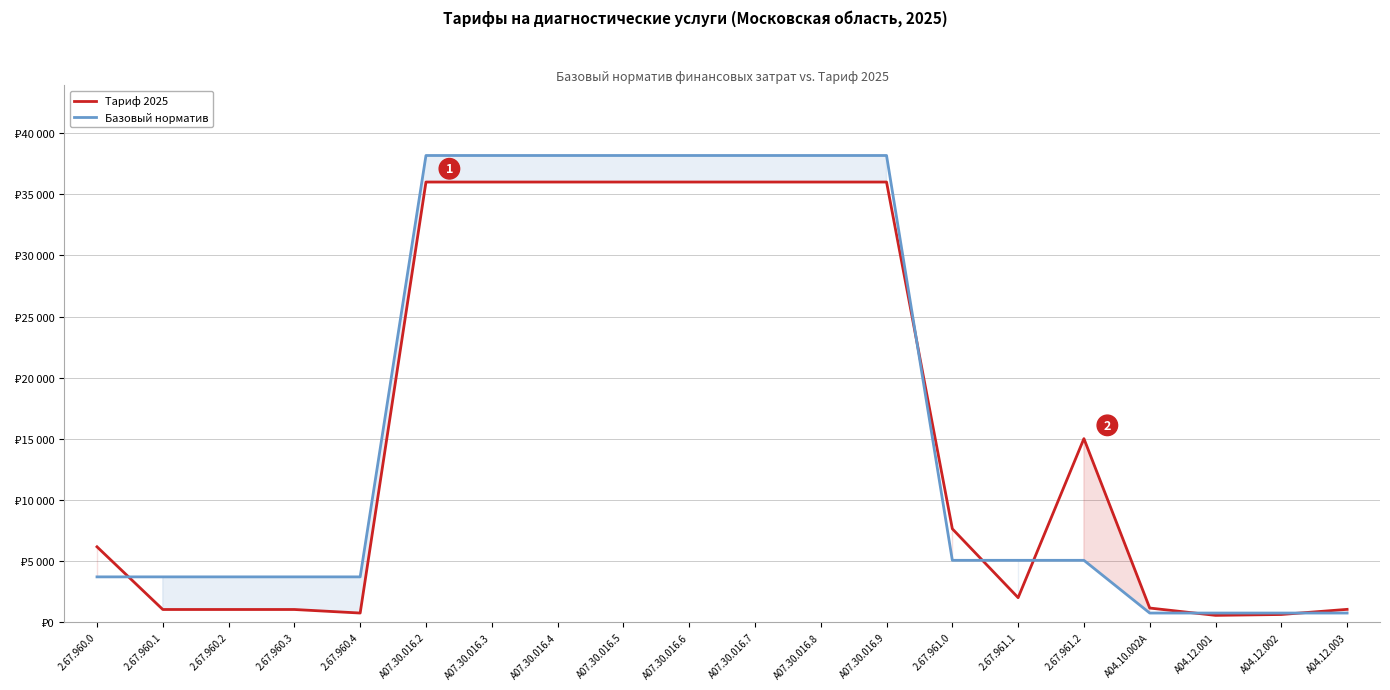

What are all the series names shown in the legend?

Тариф 2025, Базовый норматив